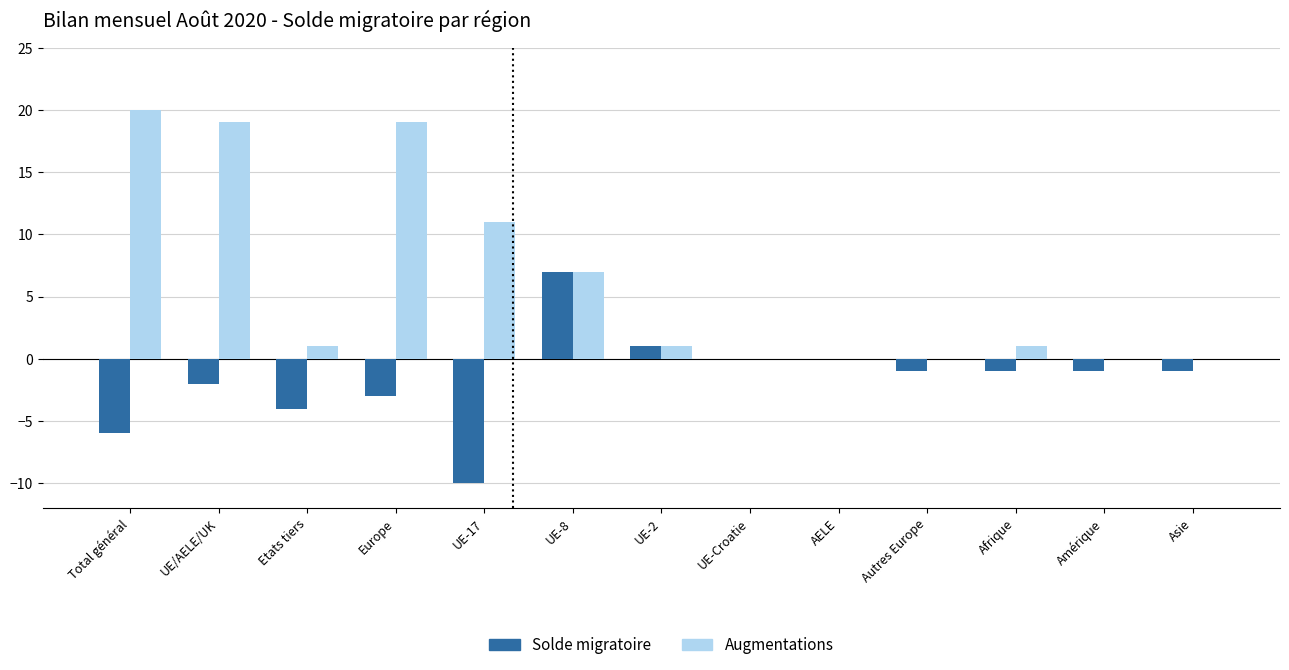

What is the sum of the Solde migratoire values at Afrique and UE-17?

-11